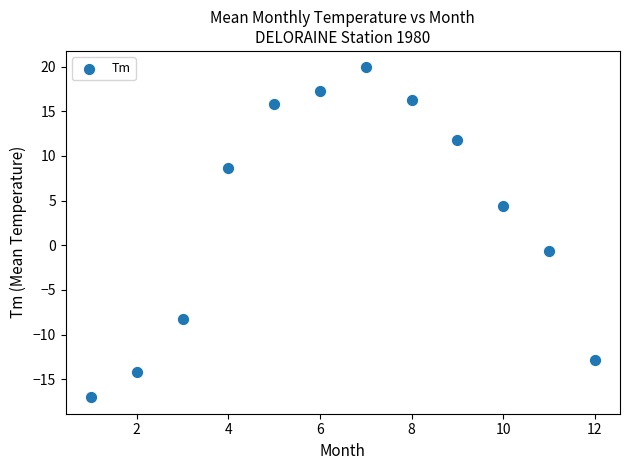

What is the range of Y values (max minus min)?

36.9